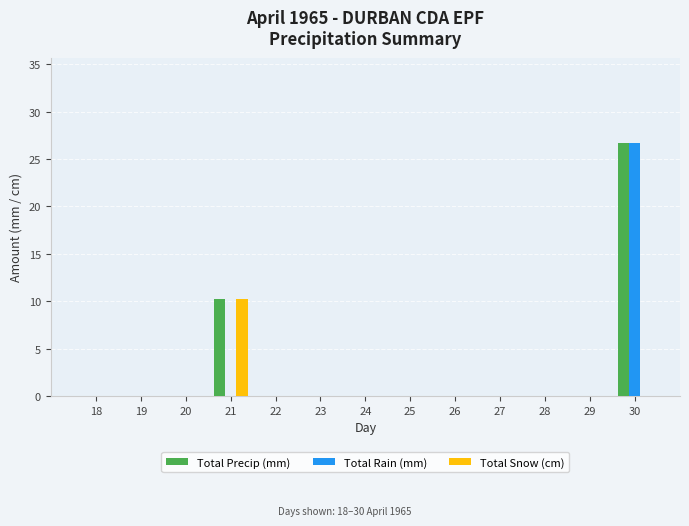

Are the bars grouped side by side (vs. stacked)?

Yes